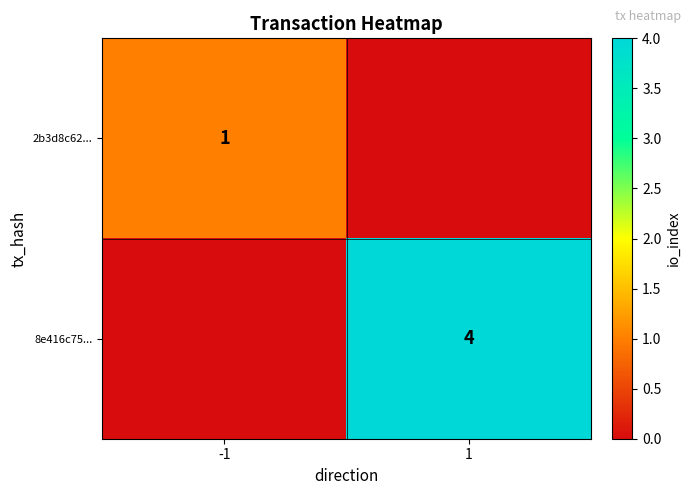

The 2b3d8c62... series shows 1 at -1. True or false?

True